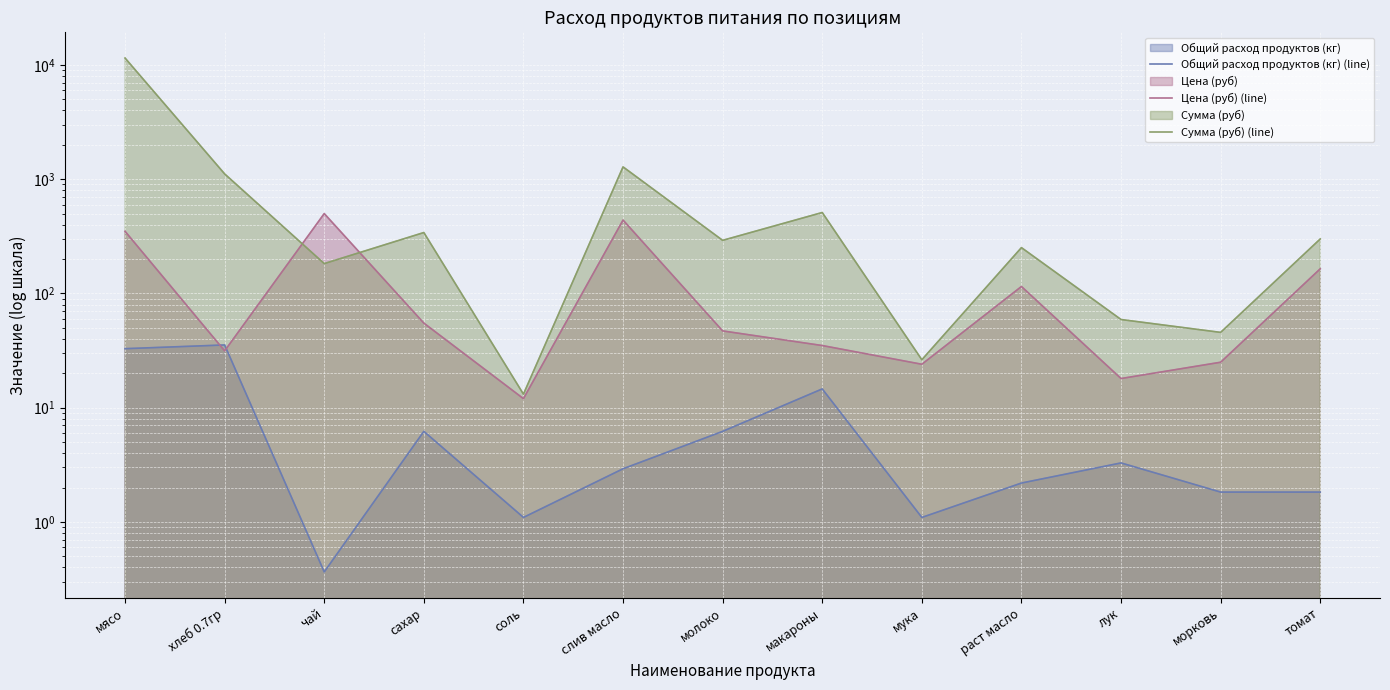

At which category is the sum across all series the highest?

мясо